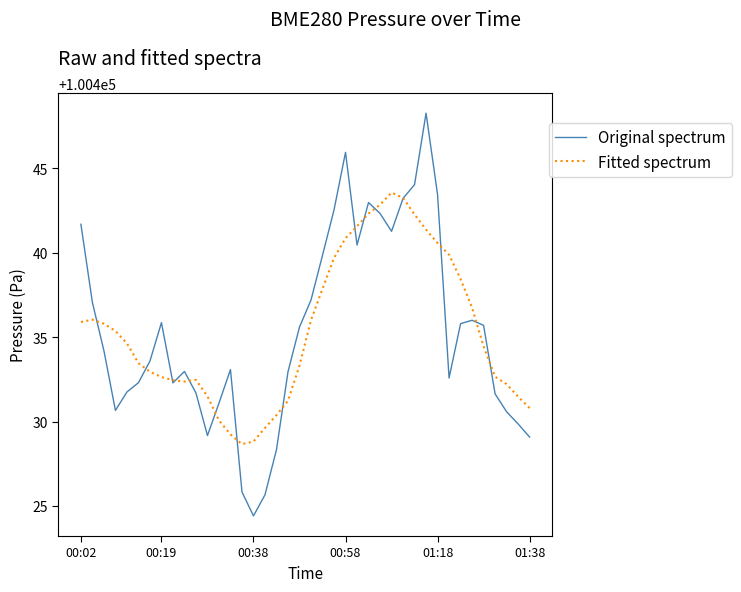

Which series has the widest spread of values?

Original spectrum